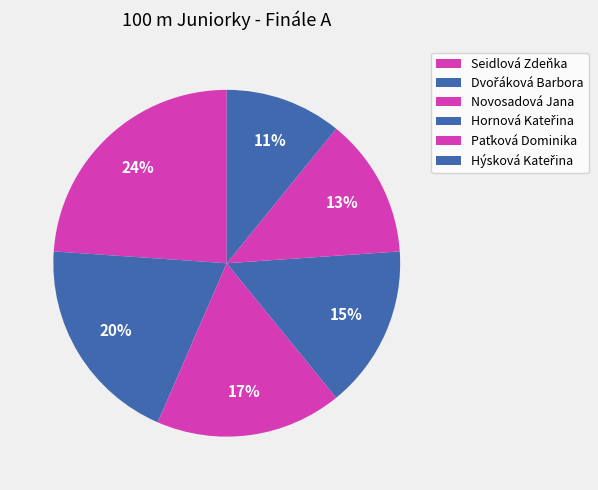

Rank the categories by value from lowest to highest.

Hýsková Kateřina, Paťková Dominika, Hornová Kateřina, Novosadová Jana, Dvořáková Barbora, Seidlová Zdeňka